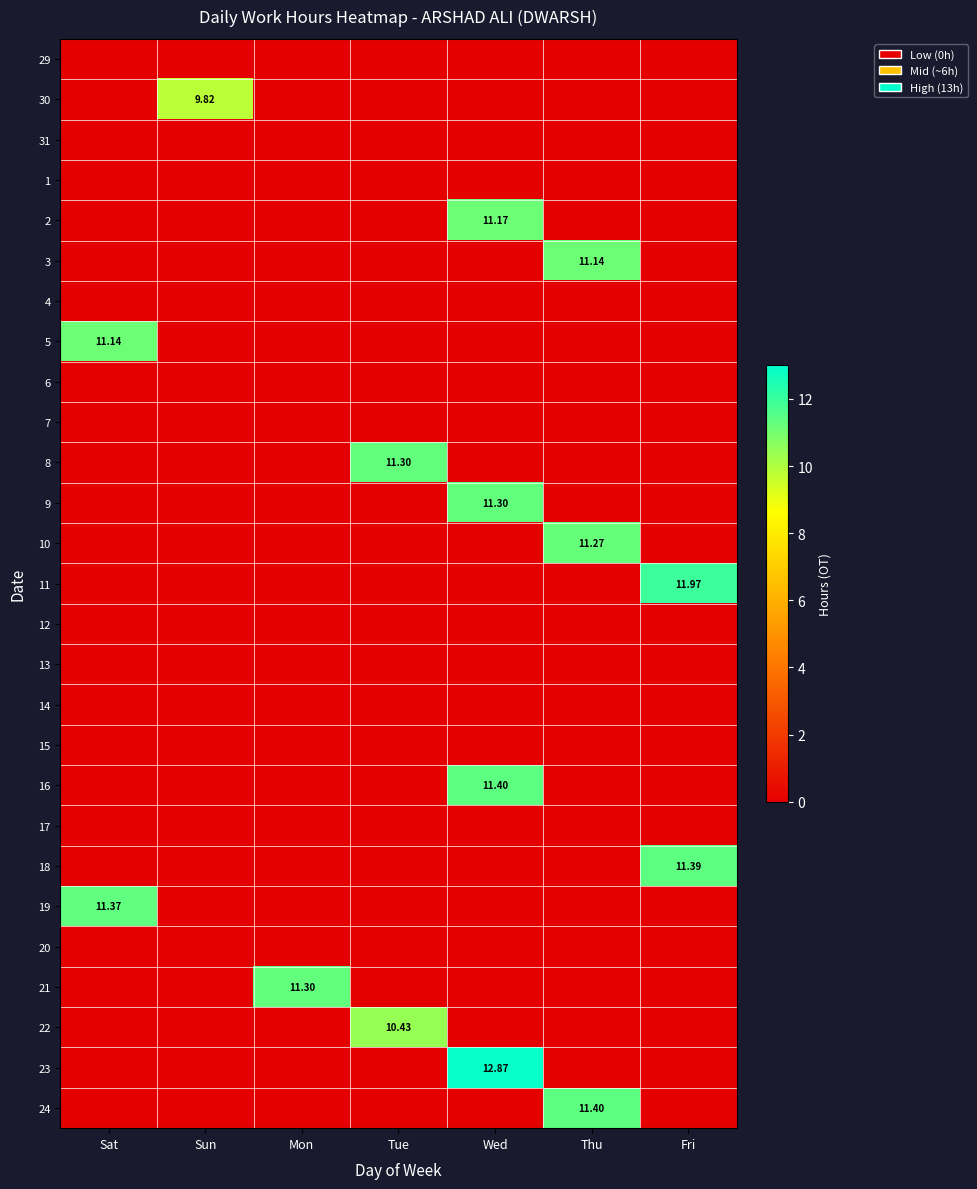

Which category has the lowest value across all series?

Sat